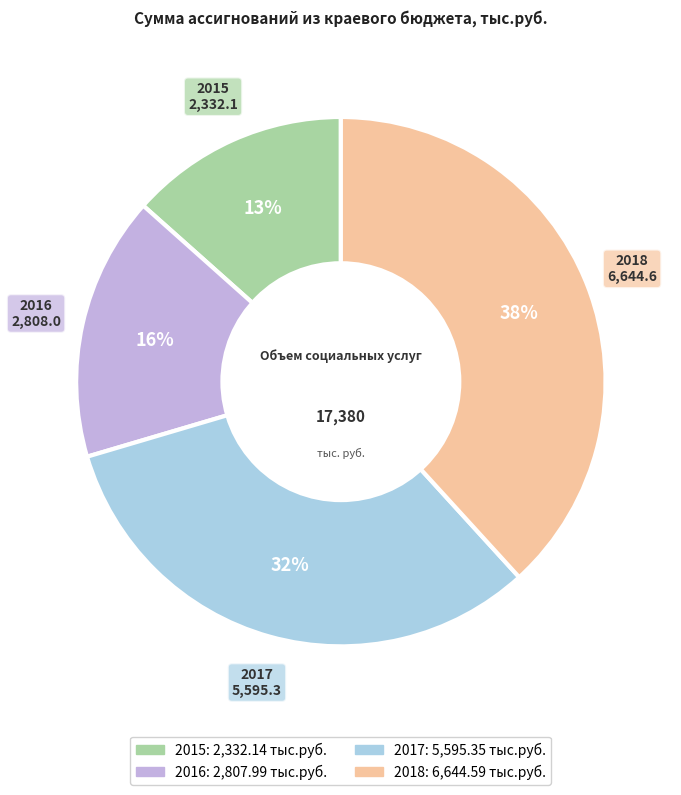

What is the ratio of the value at 2017 to the value at 2018?

0.8